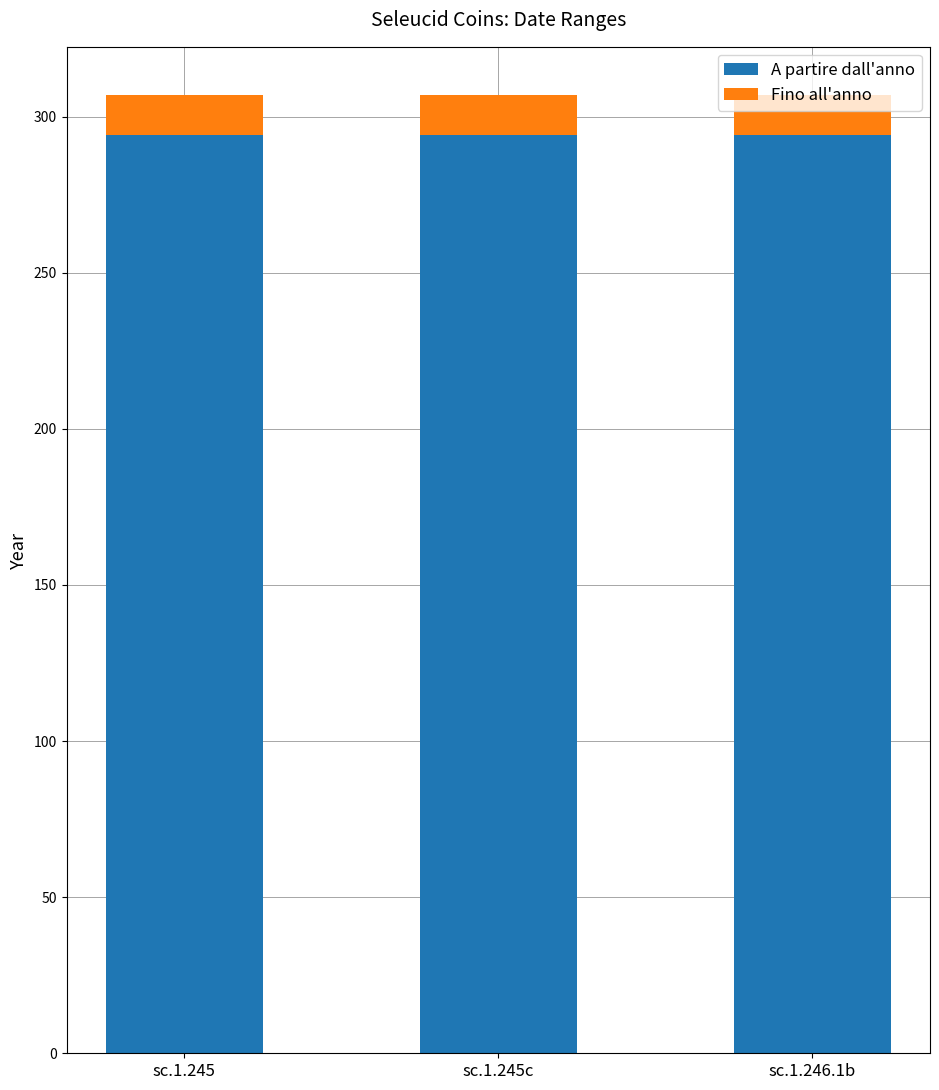

What is the sum of all A partire dall'anno values?

882